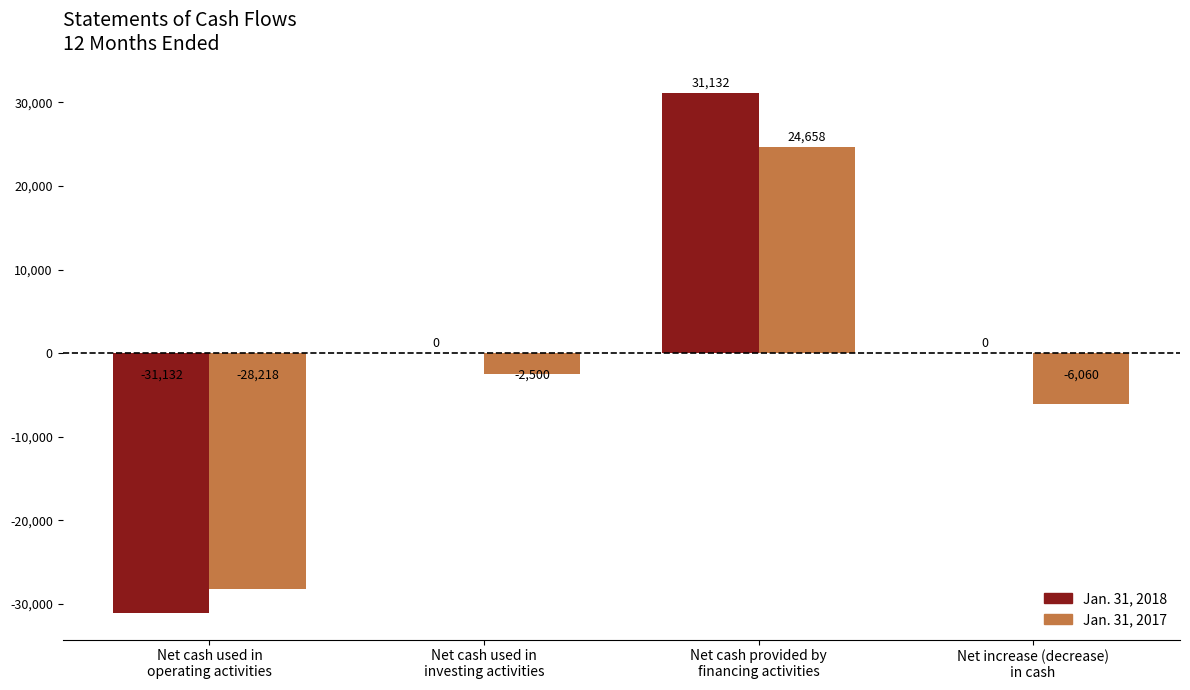

Which series has the largest total across all categories?

Jan. 31, 2018